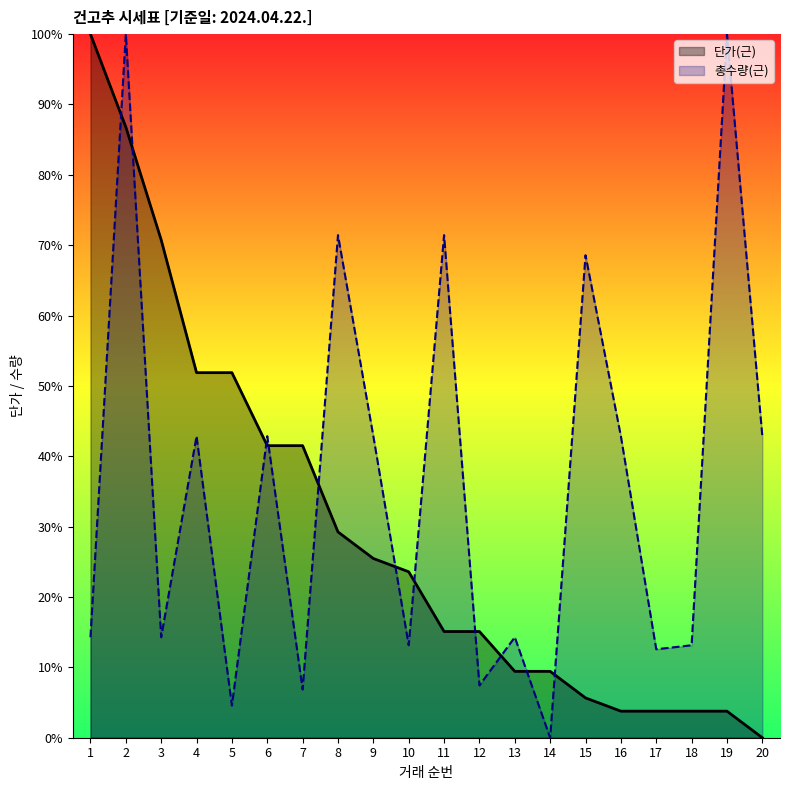

What value does the 총수량(근) series have at 17?

0.1